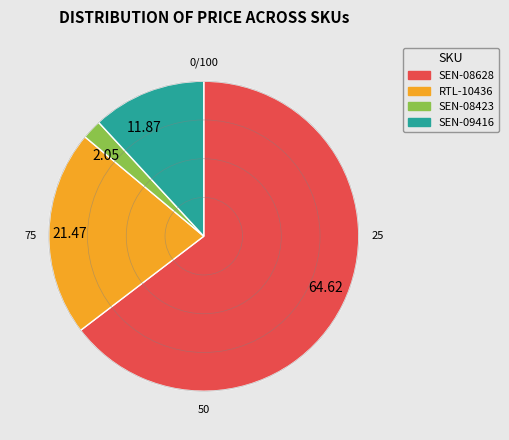

Between SEN-09416 and RTL-10436, which is larger?

RTL-10436